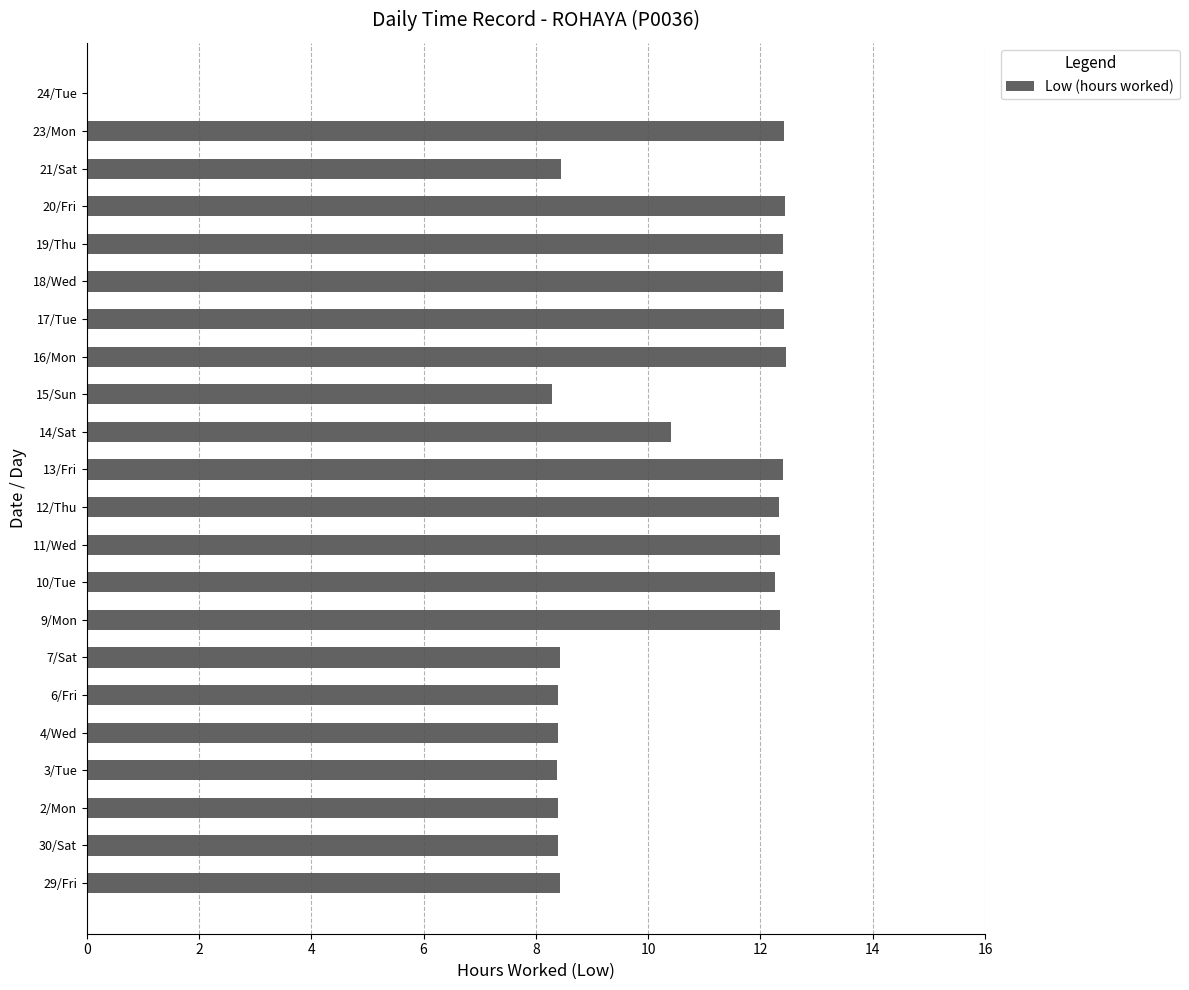

How many values exceed 12?

11